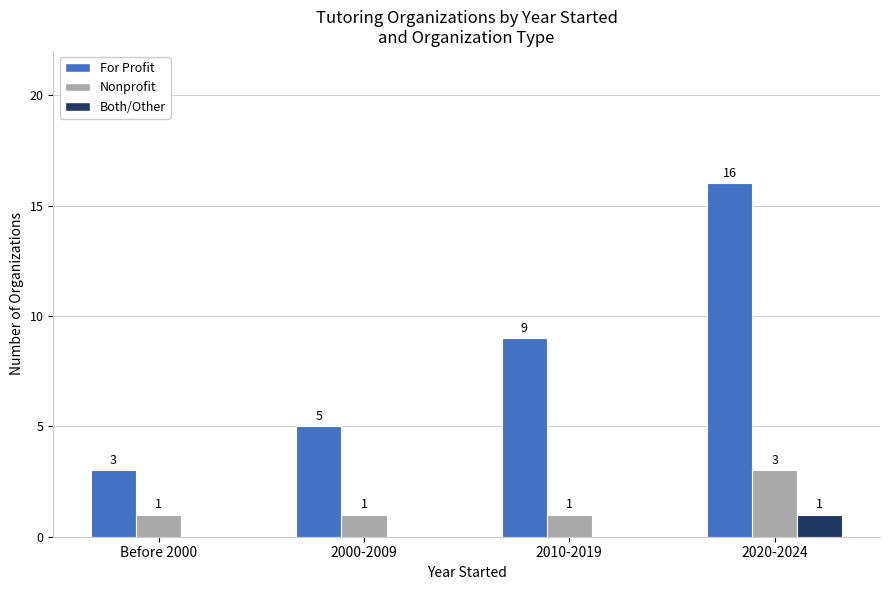

How many values in Both/Other are above zero?

1